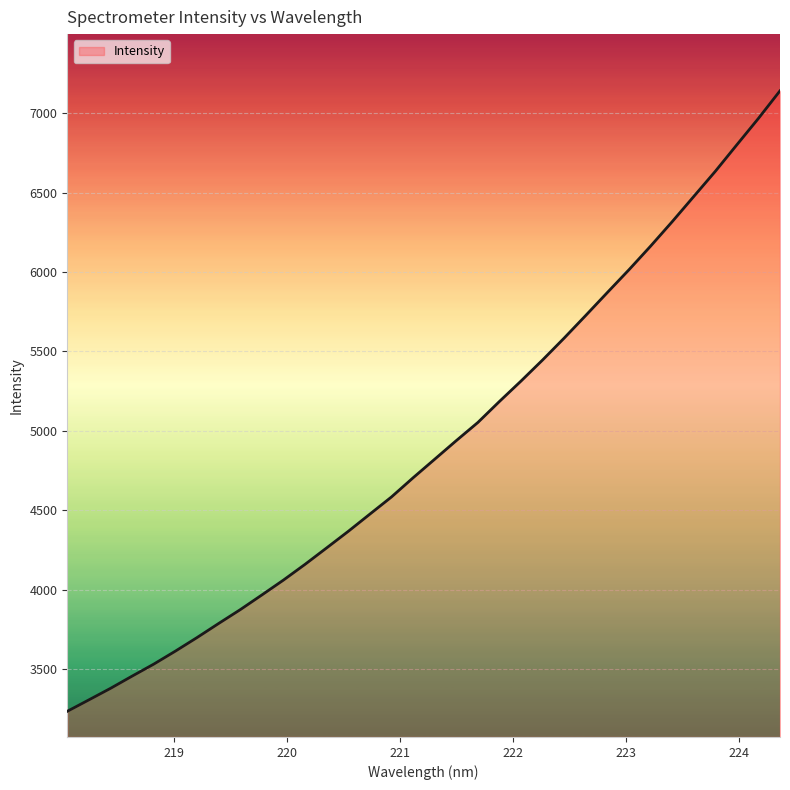

What is the smallest value displayed?

3233.9